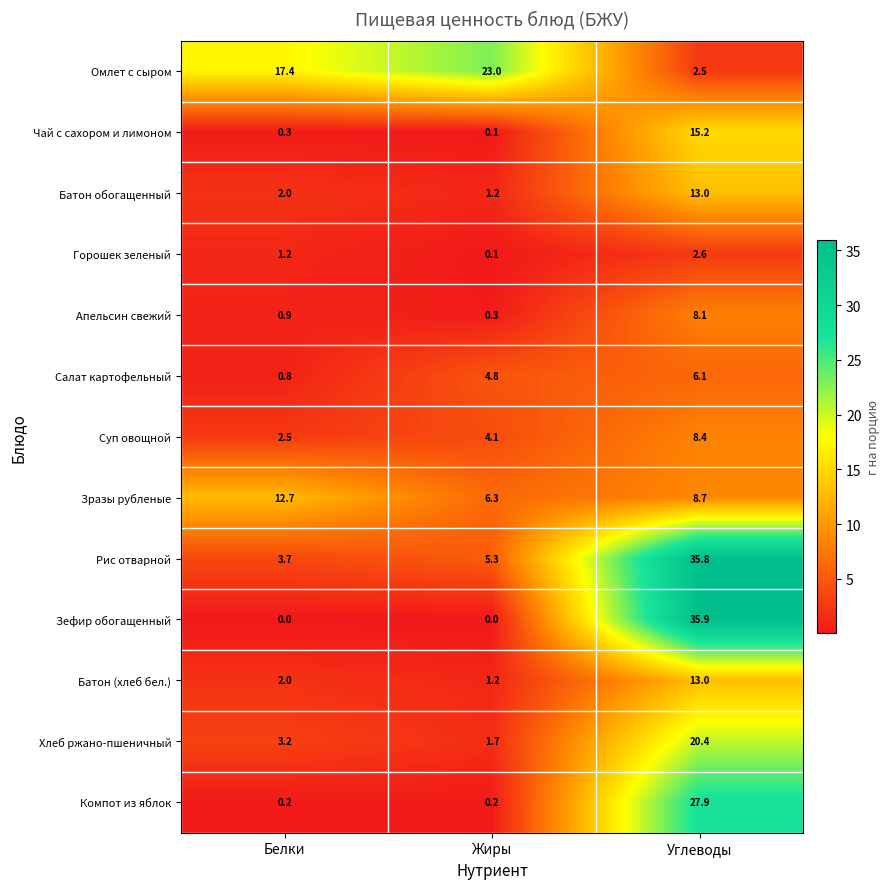

What is the spread (max minus min) of values at Белки?

17.4